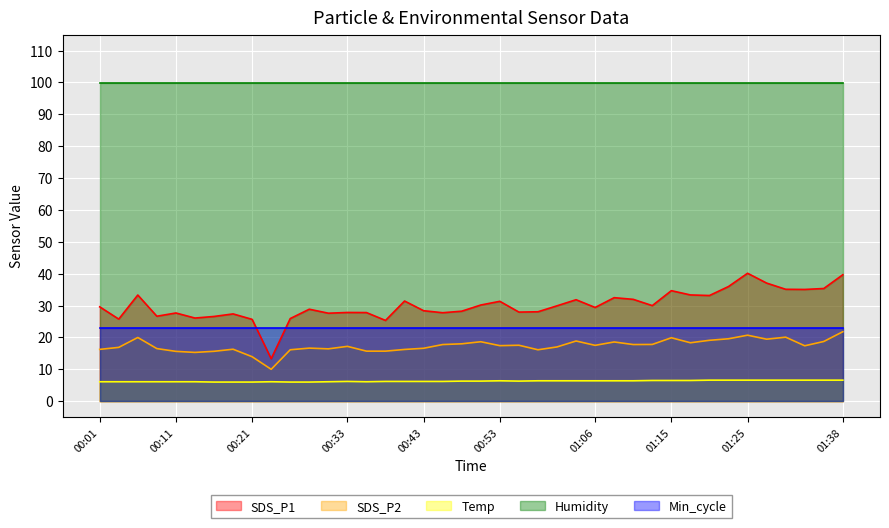

Which category has the highest value across all series?

01:25